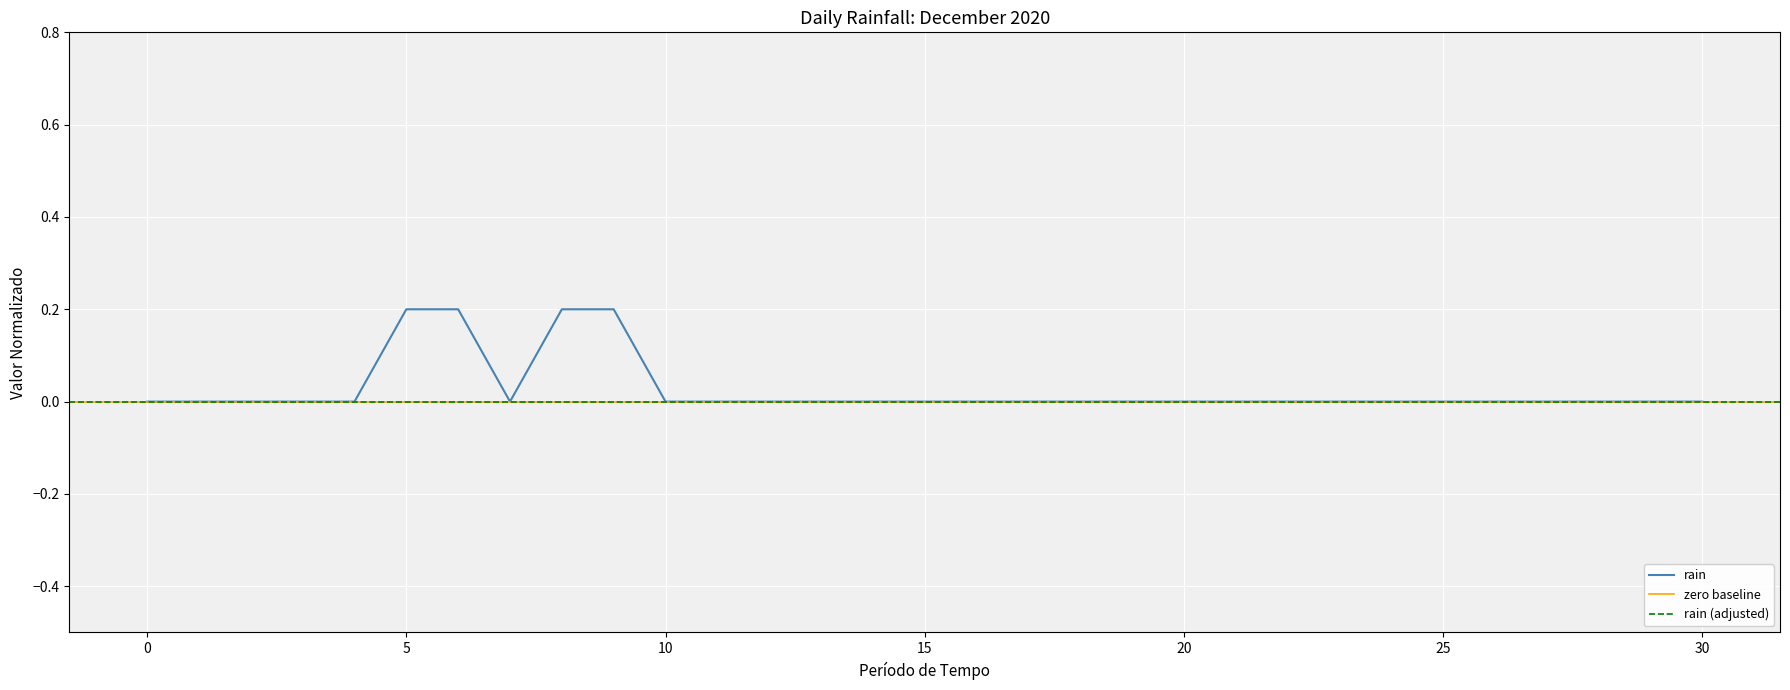

Rank the categories by value from highest to lowest.

2020-12-06, 2020-12-07, 2020-12-09, 2020-12-10, 2020-12-01, 2020-12-02, 2020-12-03, 2020-12-04, 2020-12-05, 2020-12-08, 2020-12-11, 2020-12-12, 2020-12-13, 2020-12-14, 2020-12-15, 2020-12-16, 2020-12-17, 2020-12-18, 2020-12-19, 2020-12-20, 2020-12-21, 2020-12-22, 2020-12-23, 2020-12-24, 2020-12-25, 2020-12-26, 2020-12-27, 2020-12-28, 2020-12-29, 2020-12-30, 2020-12-31